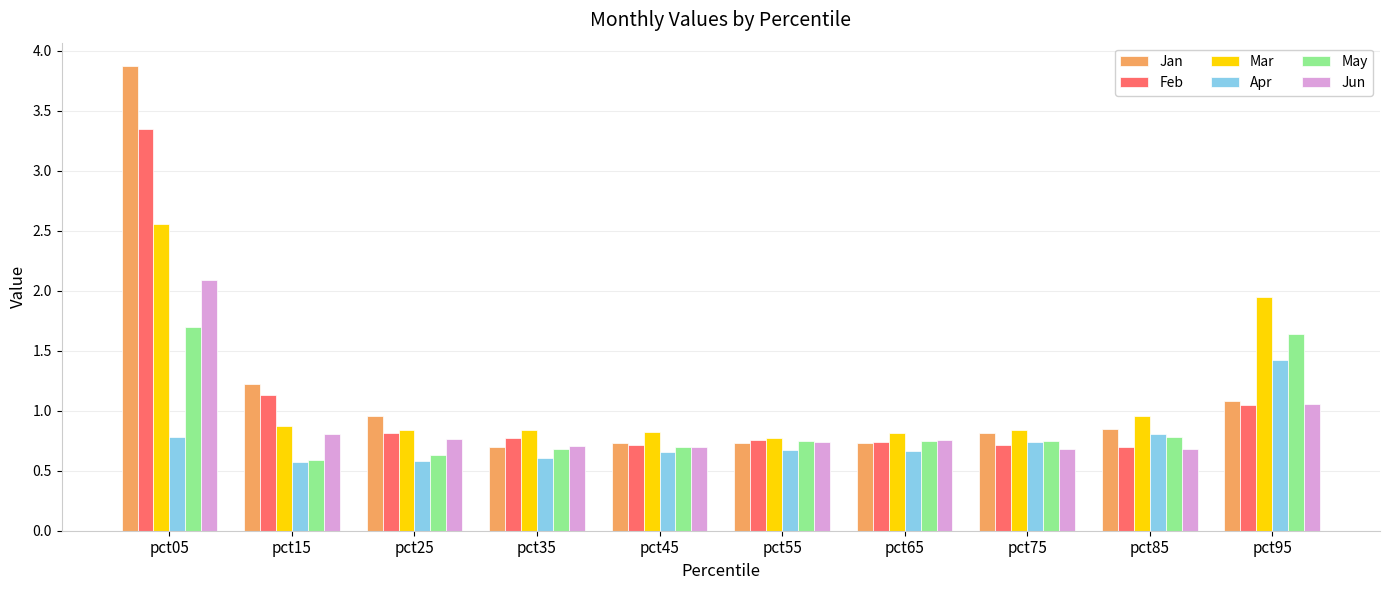

What is the highest value of the Apr series?

1.4